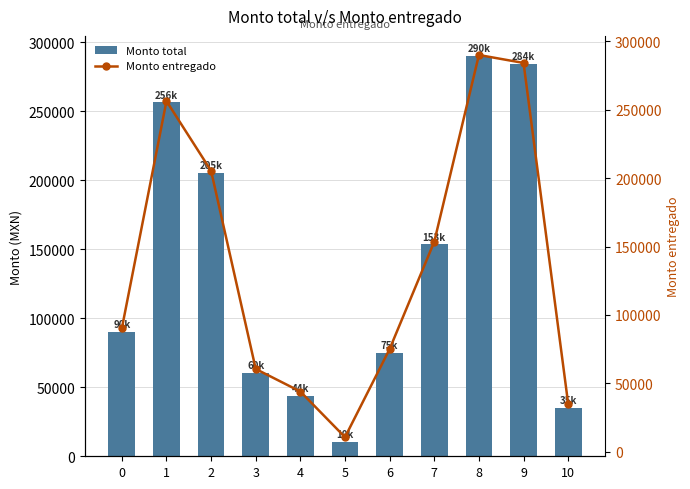

Rank the series at 10 from lowest to highest value.

Monto total, Monto entregado